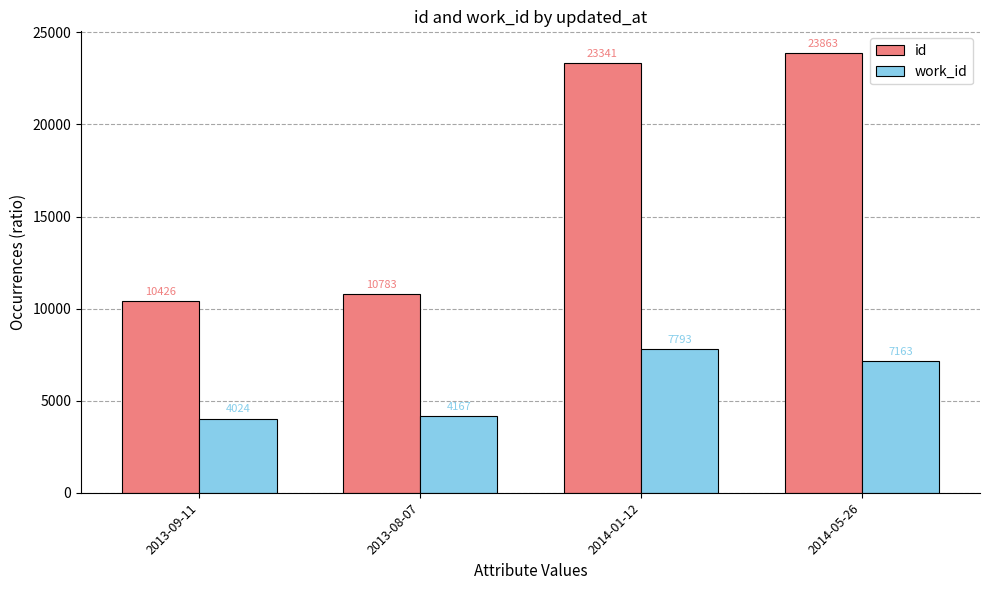

Rank the series at 2014-01-12 from highest to lowest value.

id, work_id